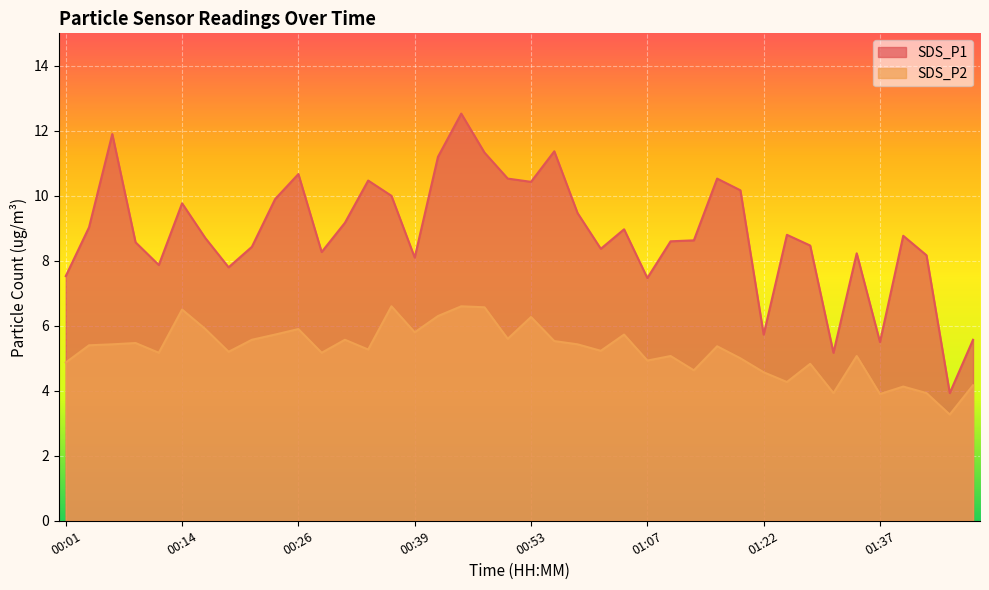

Is it true that SDS_P2 equals 3.9 at 01:30?

True